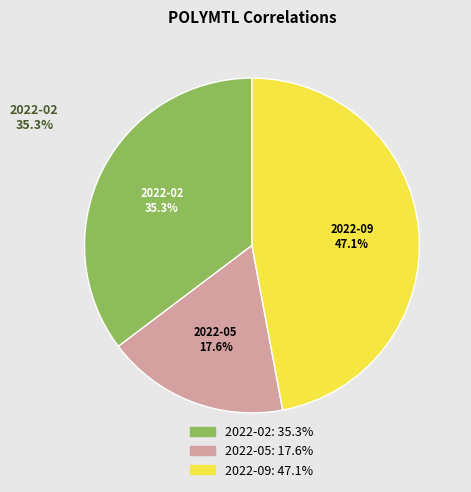

To the nearest percent, what portion does 2022-02 represent?

35%